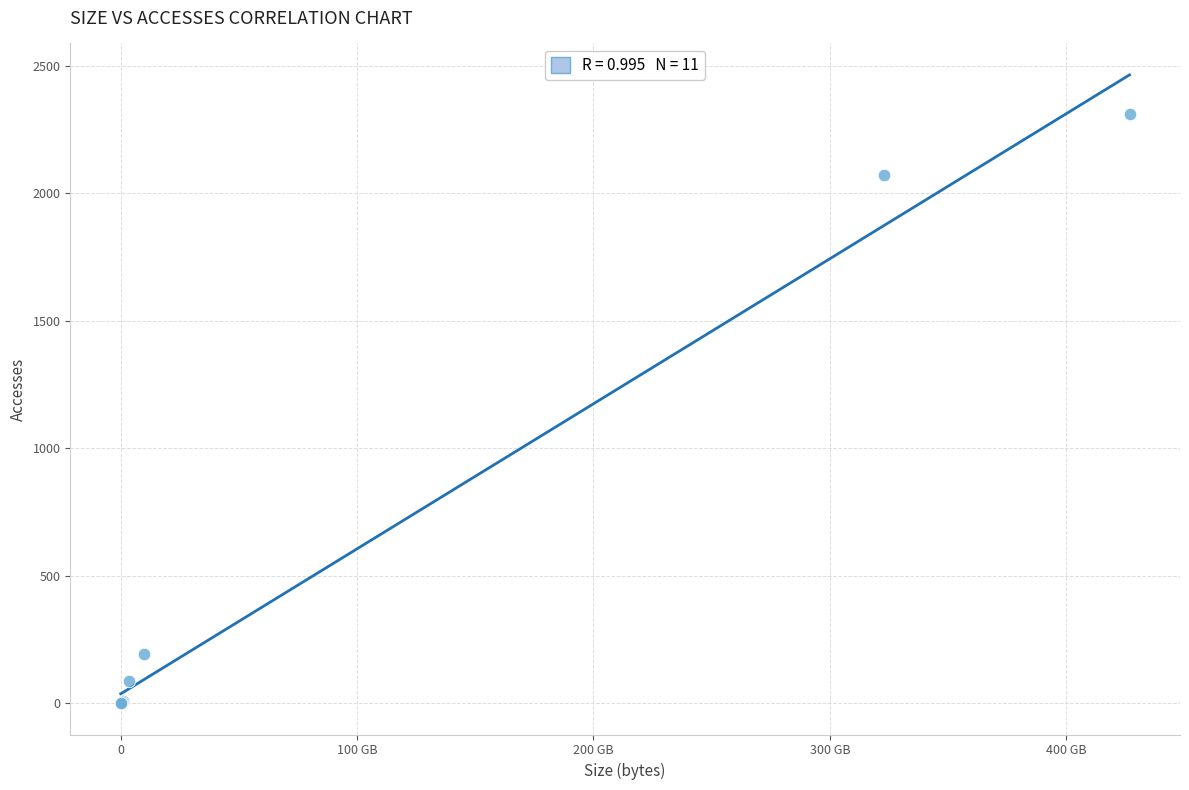

What Y value in the scatter plot is closest to 1155?

2072